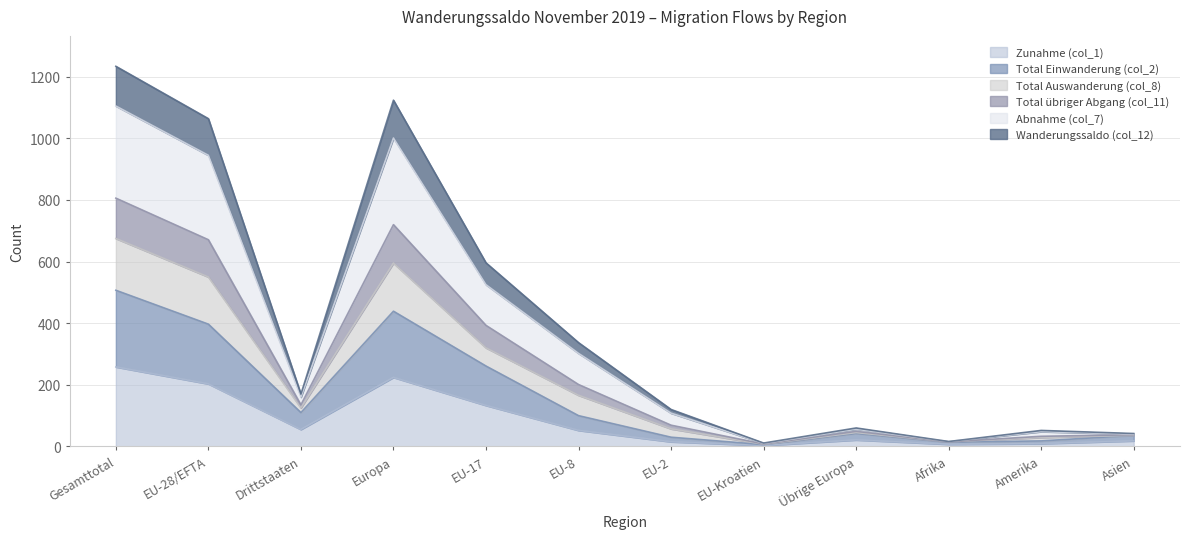

In Abnahme (col_7), how many points are higher than both neighbors (excluding endpoints)?

2